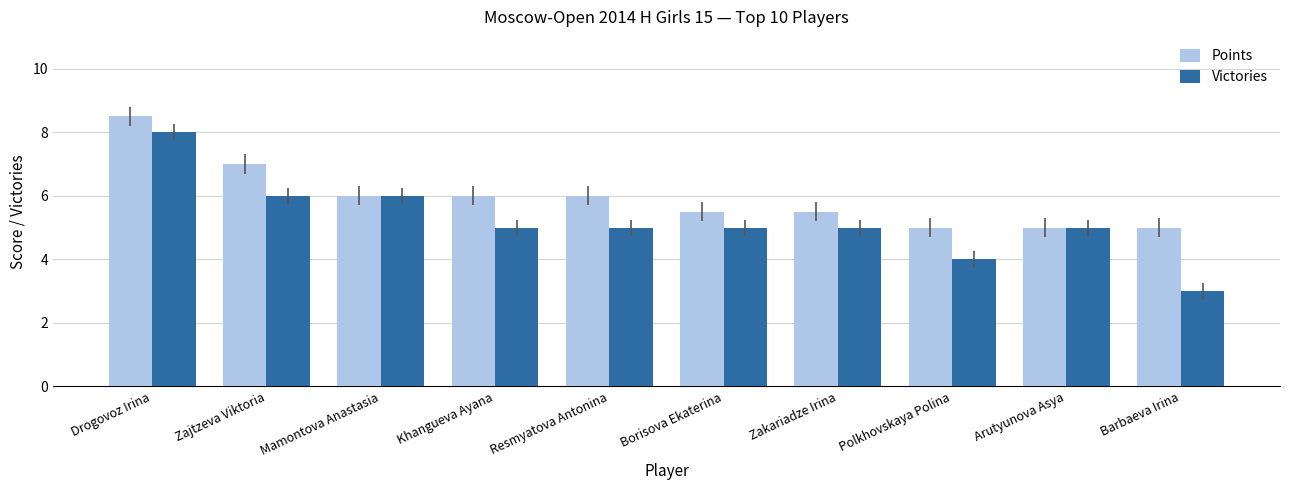

Between Drogovoz Irina and Khangueva Ayana, which series saw the biggest shift?

Victories